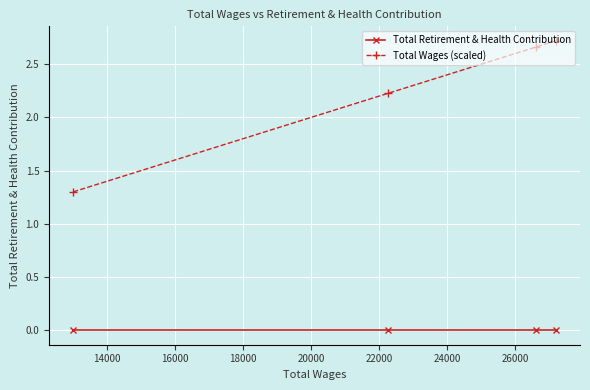

List the series in order of their overall mean, highest first.

Total Wages (scaled), Total Retirement & Health Contribution